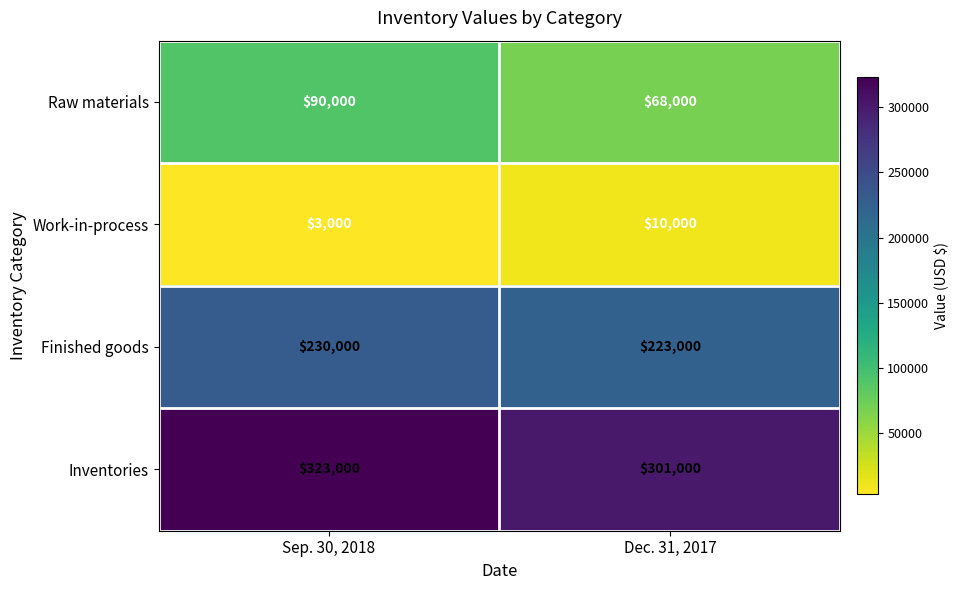

At which label does Raw materials reach its minimum?

Dec. 31, 2017